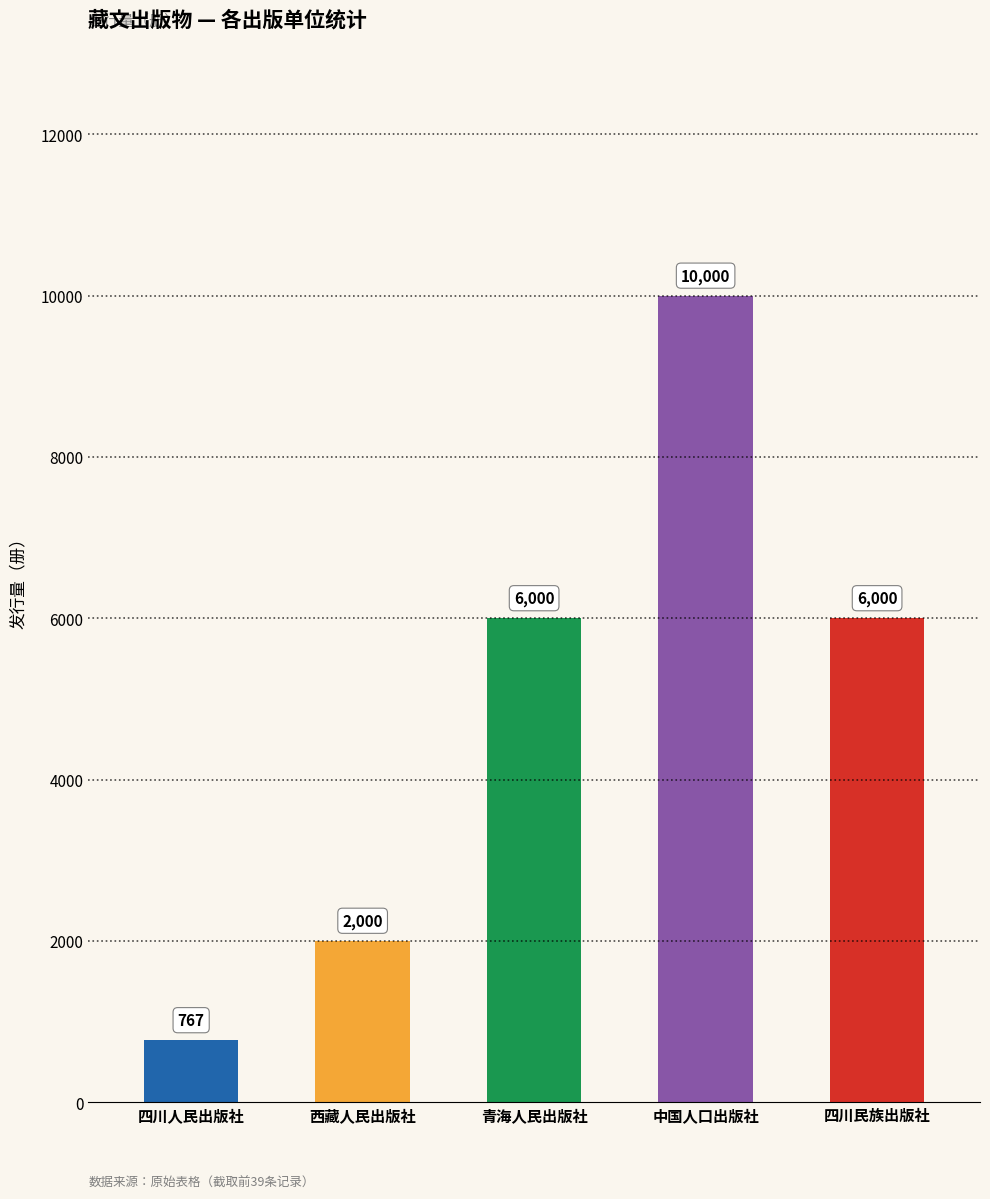

How many data points are less than 6000?

2